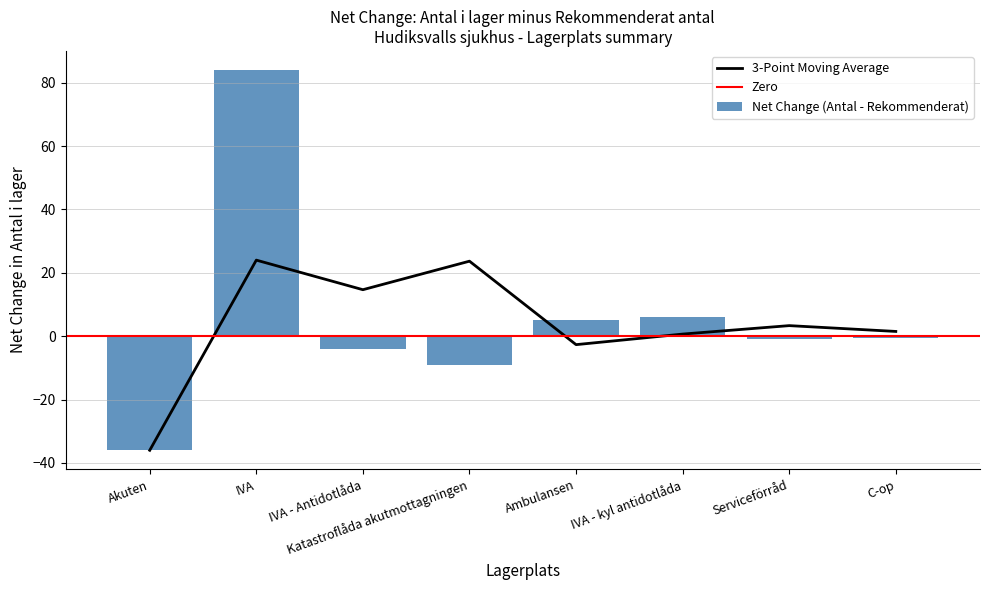

The value of 3-Point Moving Average at Akuten is -61.7. True or false?

False